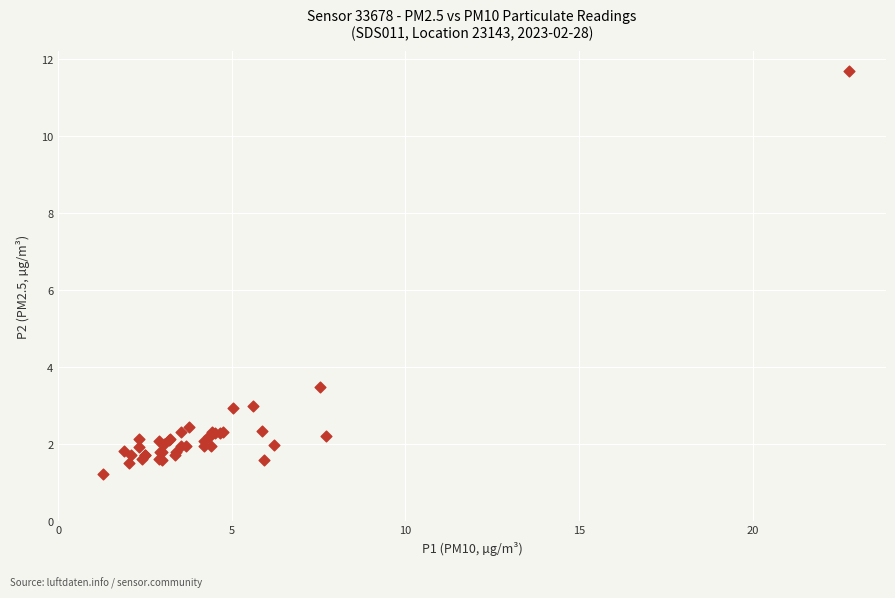

What Y value in the scatter plot is closest to 6?

3.5